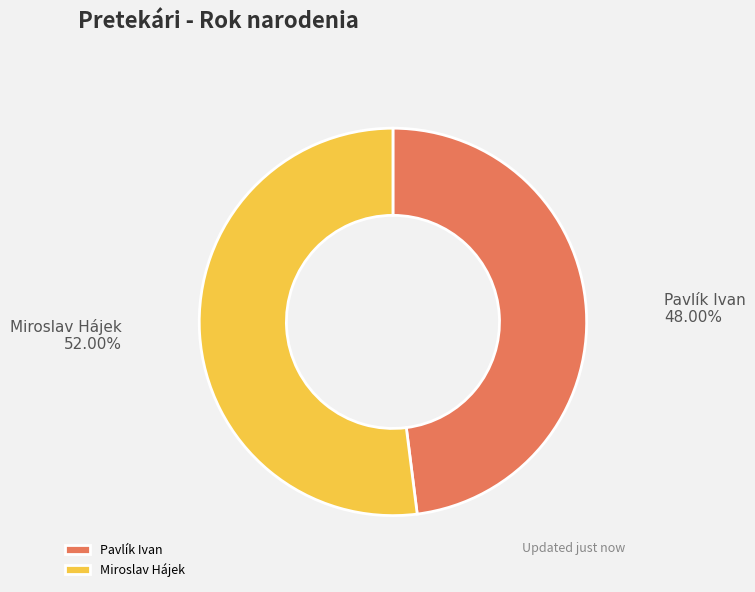

Which has a higher value, Pavlík Ivan or Miroslav Hájek?

Miroslav Hájek